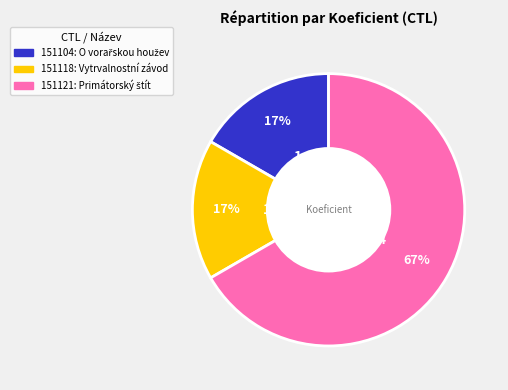

Does any single category account for the majority?

Yes